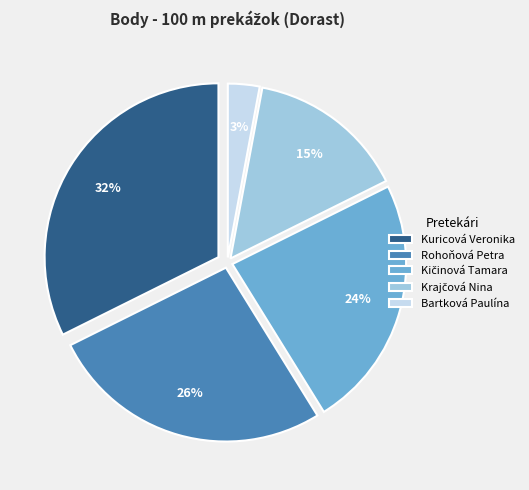

To the nearest percent, what is the difference between the Bartková Paulína and Kuricová Veronika slice percentages?

29%